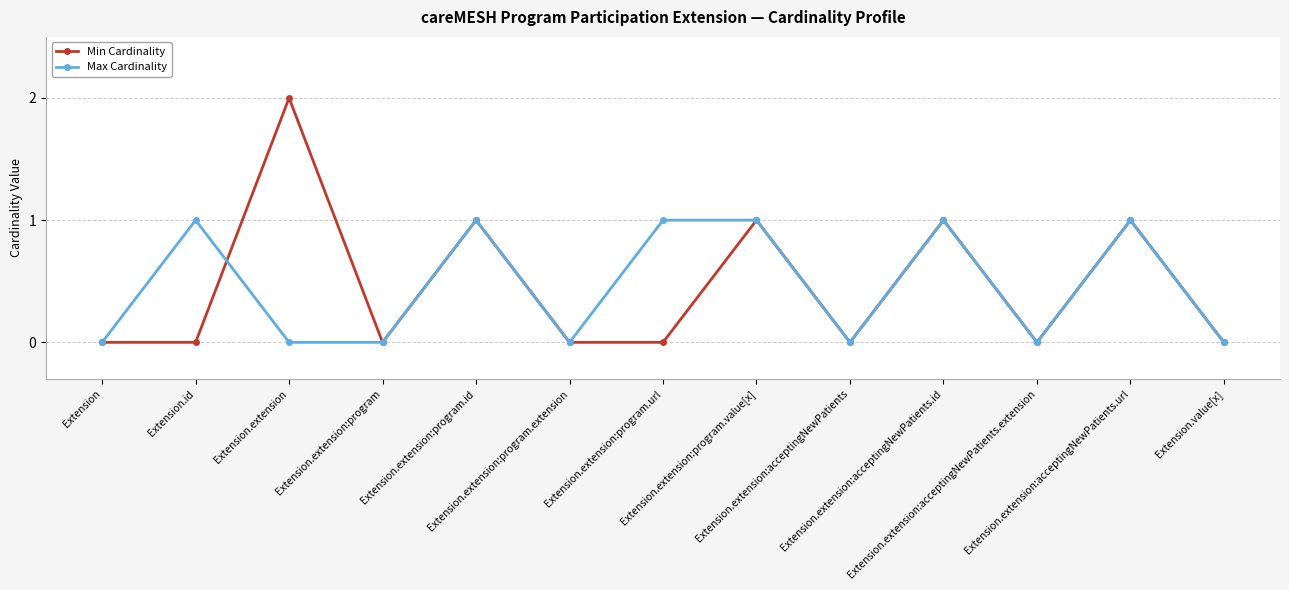

True or false: Min Cardinality has more than 1 interior local peaks.

True